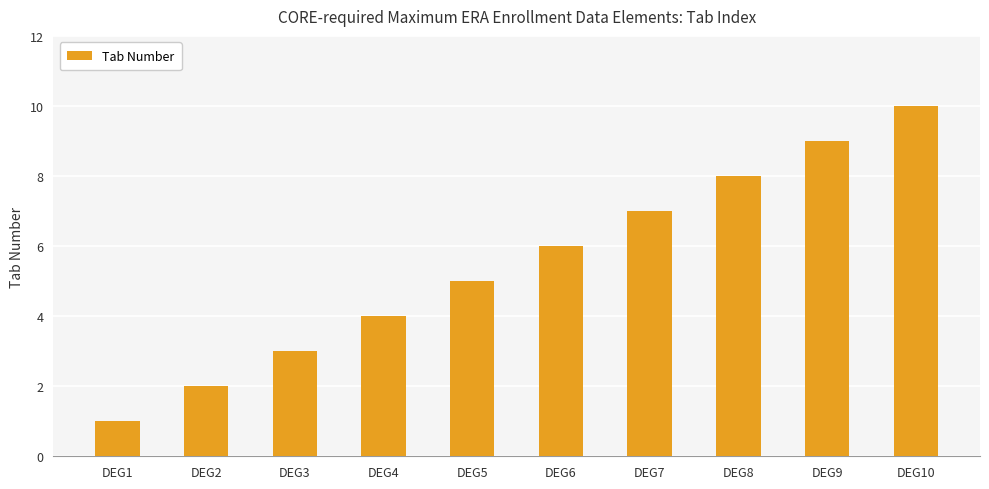

Rank the categories by value from highest to lowest.

DEG10, DEG9, DEG8, DEG7, DEG6, DEG5, DEG4, DEG3, DEG2, DEG1